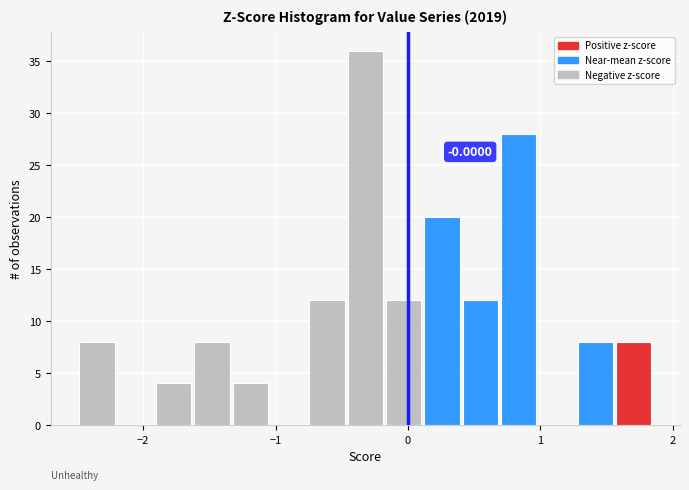

Around what value on the x-axis is the tallest bar? Give the approximate position of its centre, as read against the axis.

-0.3